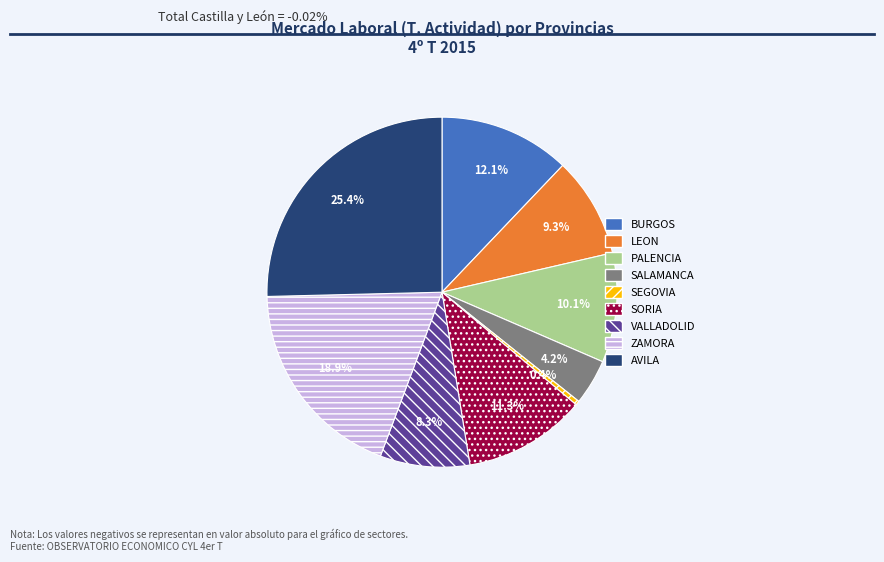

Which category has the smallest portion of the pie?

SEGOVIA